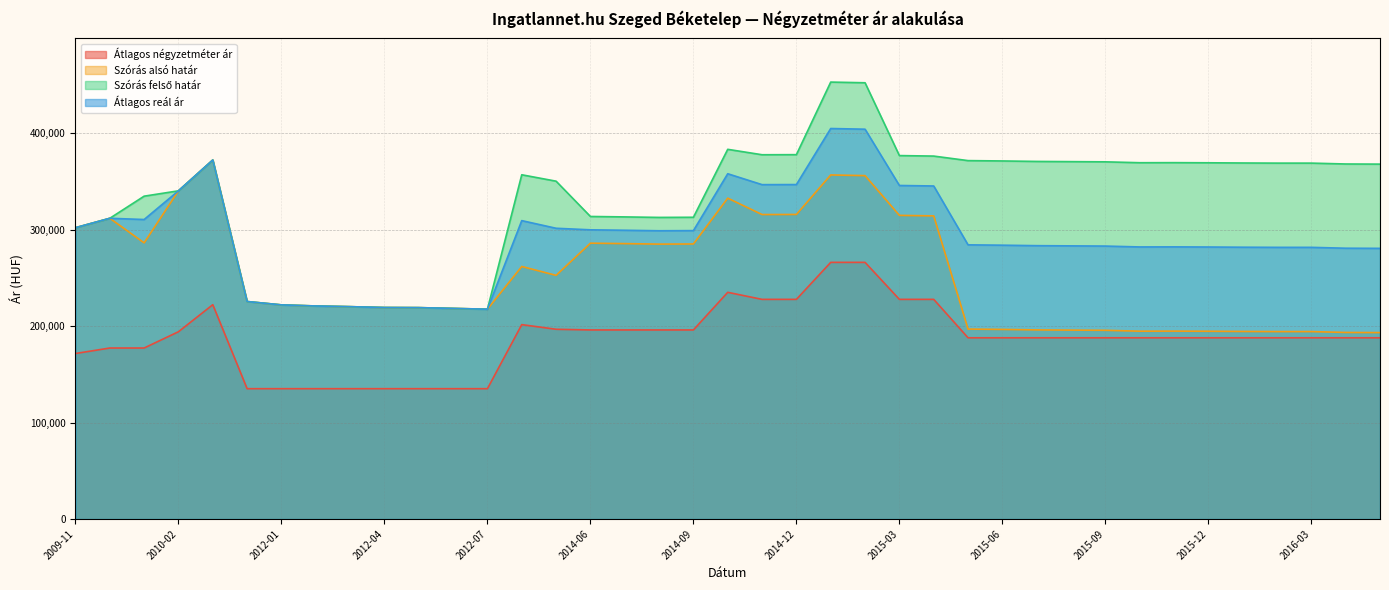

True or false: Szórás alsó határ and Átlagos reál ár intersect in this chart.

False